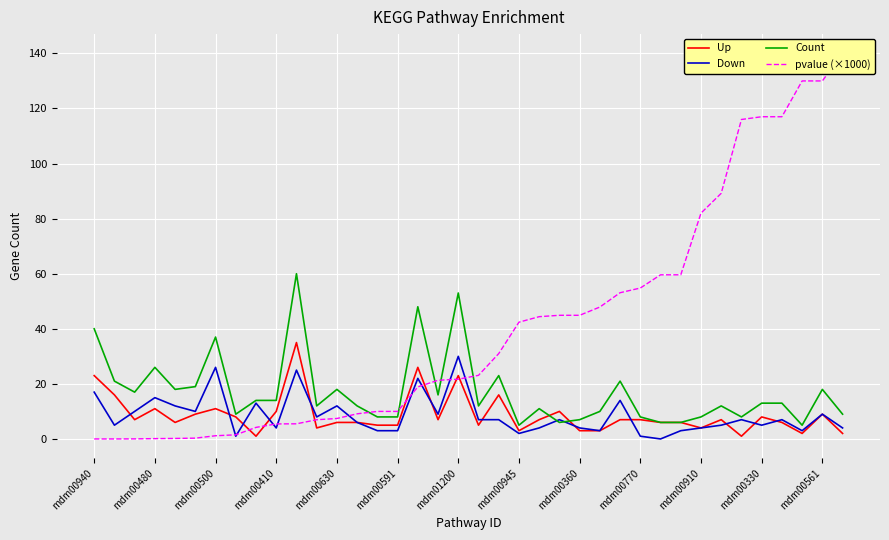

Where do pvalue (×1000) and Count first cross each other?

13 and 14